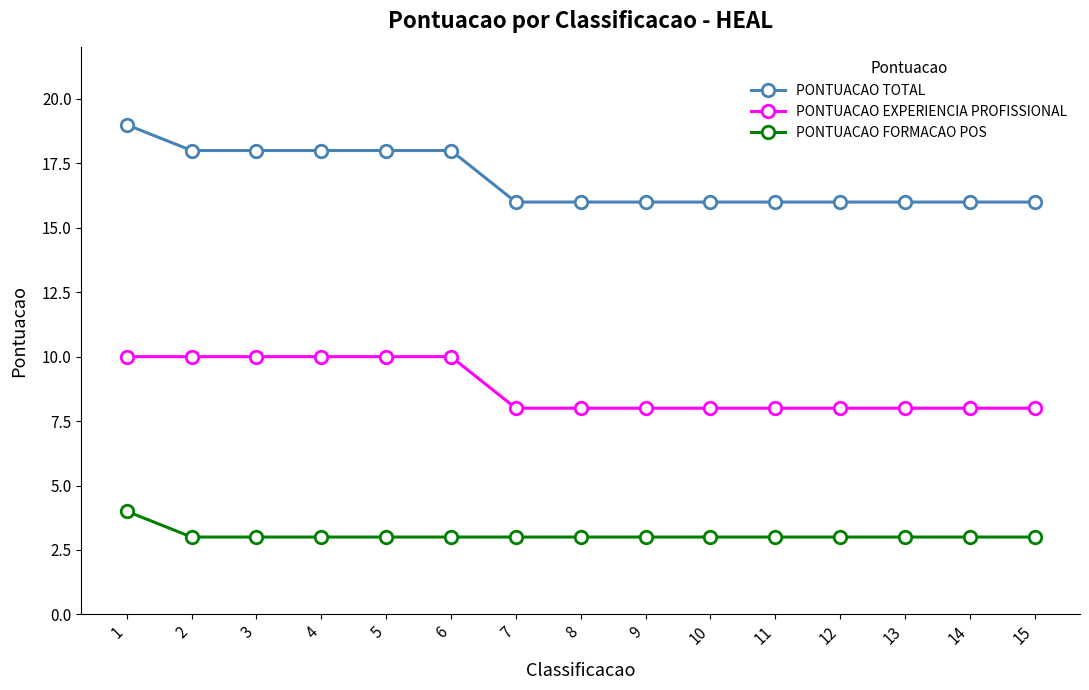

Reading right to left, transcribe all the data shown in this chart.

PONTUACAO TOTAL: 16	16	16	16	16	16	16	16	16	18	18	18	18	18	19
PONTUACAO EXPERIENCIA PROFISSIONAL: 8	8	8	8	8	8	8	8	8	10	10	10	10	10	10
PONTUACAO FORMACAO POS: 3	3	3	3	3	3	3	3	3	3	3	3	3	3	4